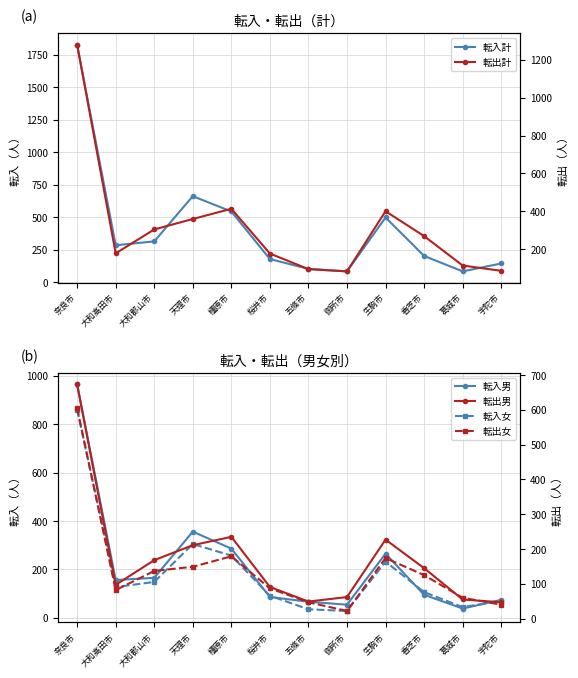

List the series in order of their peak value, highest first.

転入計, 転出計, 転入男, 転入女, 転出男, 転出女